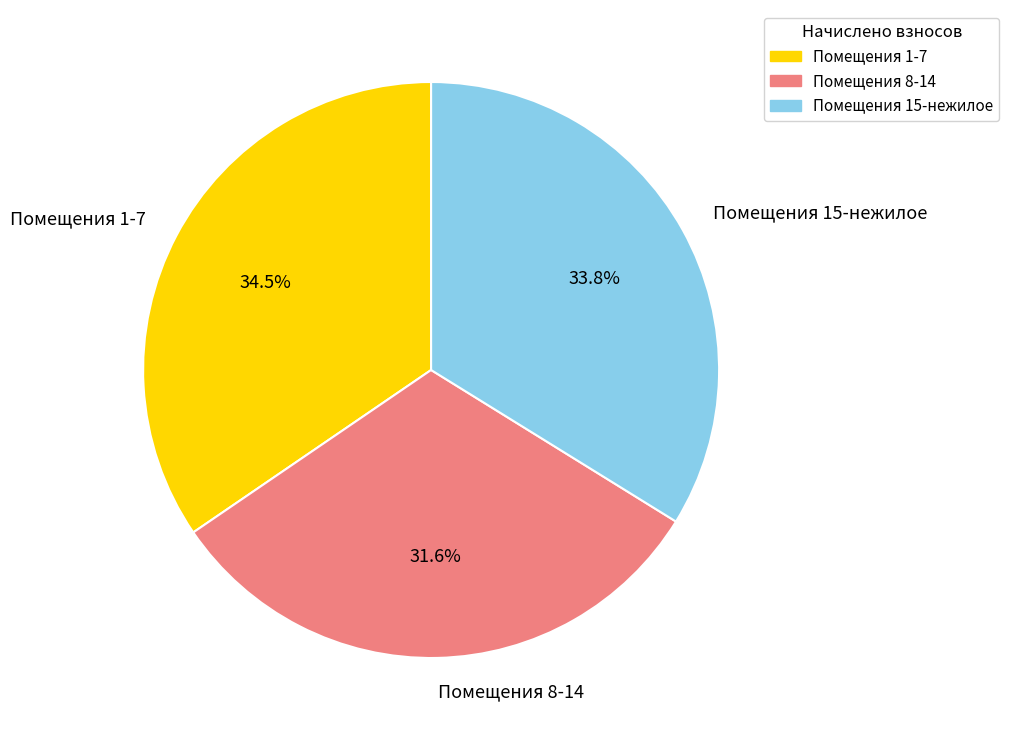

Is there a majority slice in this chart?

No